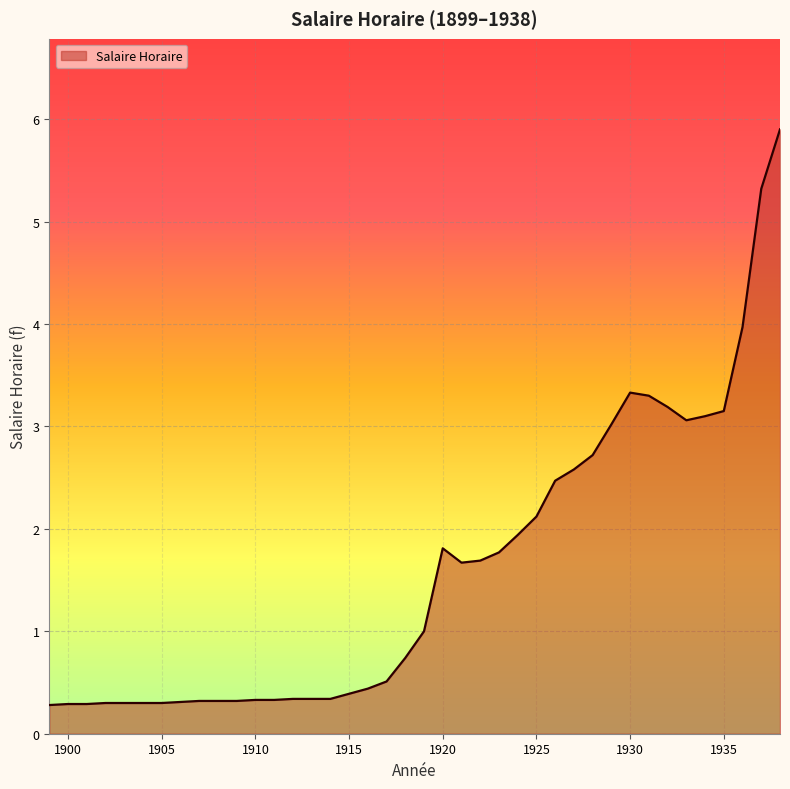

Does the chart have visible grid lines?

Yes